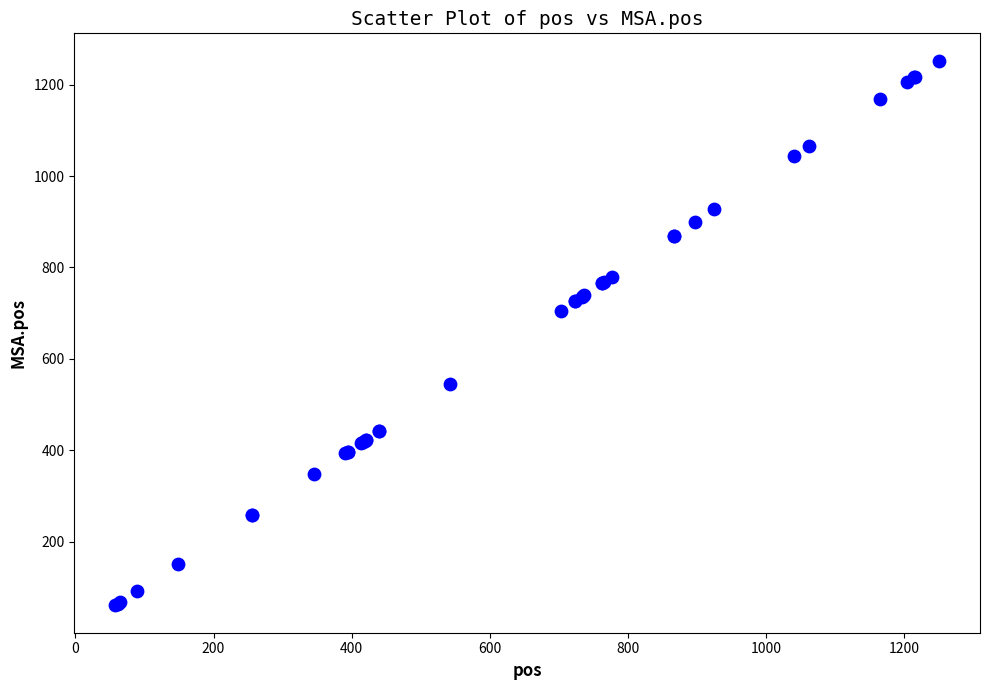

What Y value in the scatter plot is closest to 656?

705